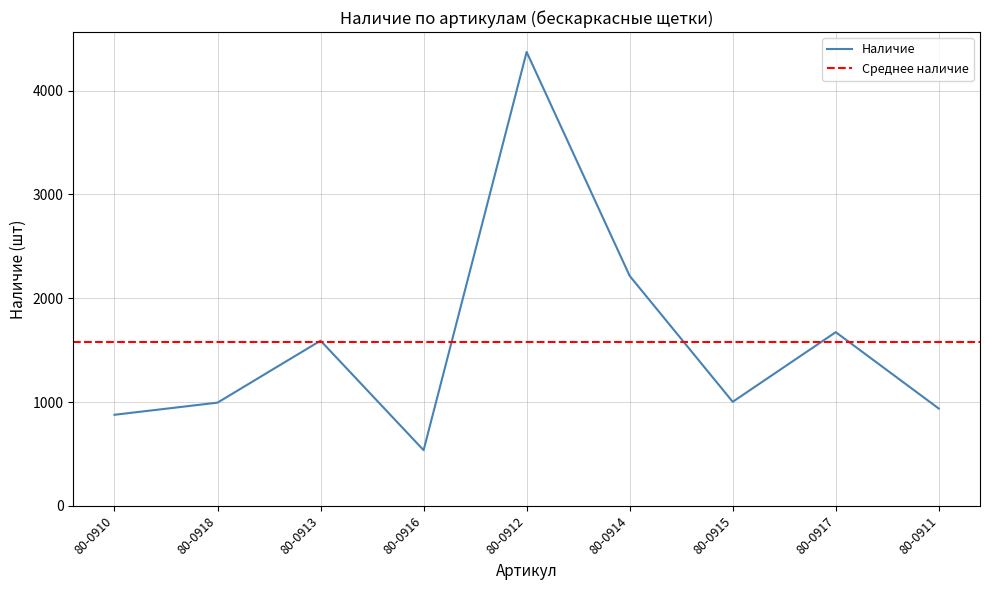

What is the label of the 3rd point from the right?

80-0915